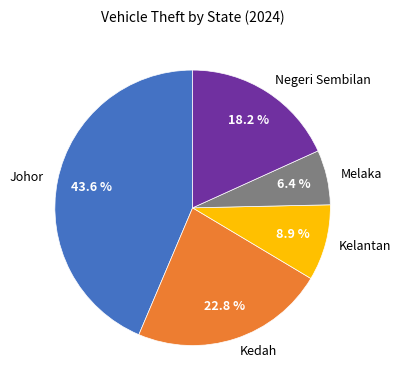

To the nearest percent, what is the average slice percentage?

20%